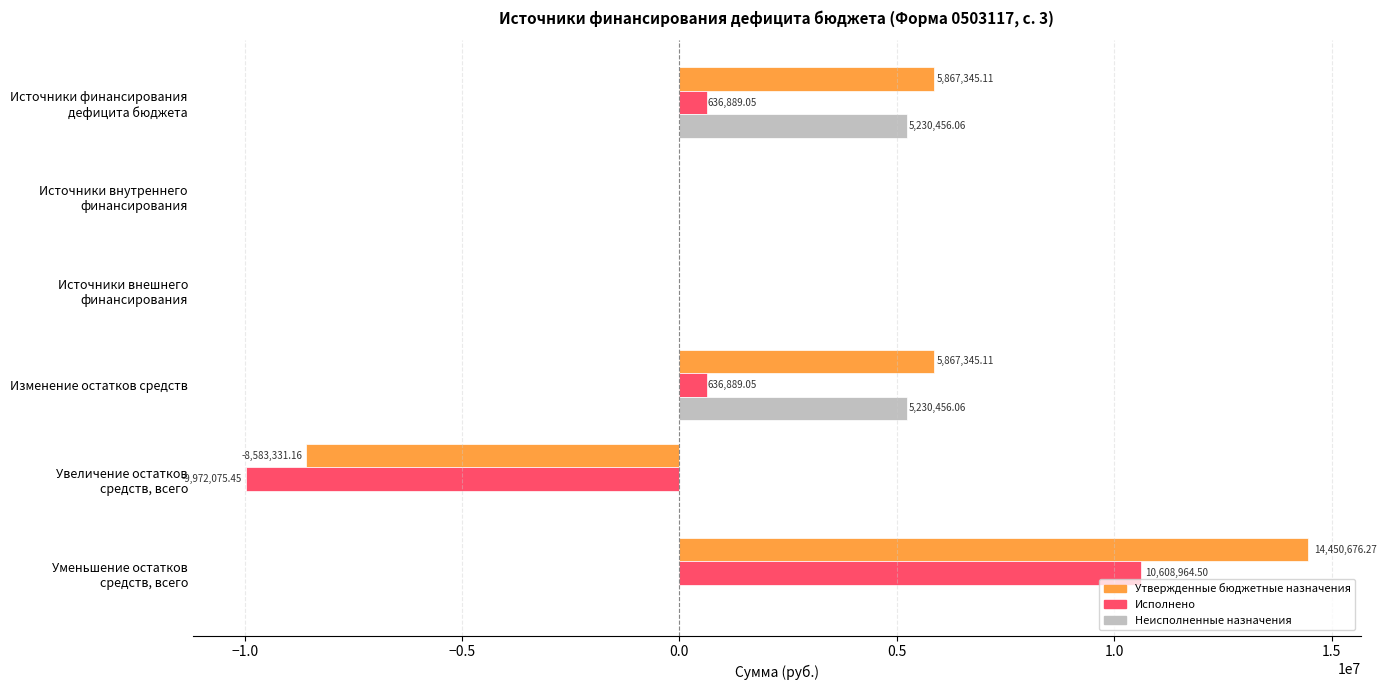

Count the number of data series in this chart.

3